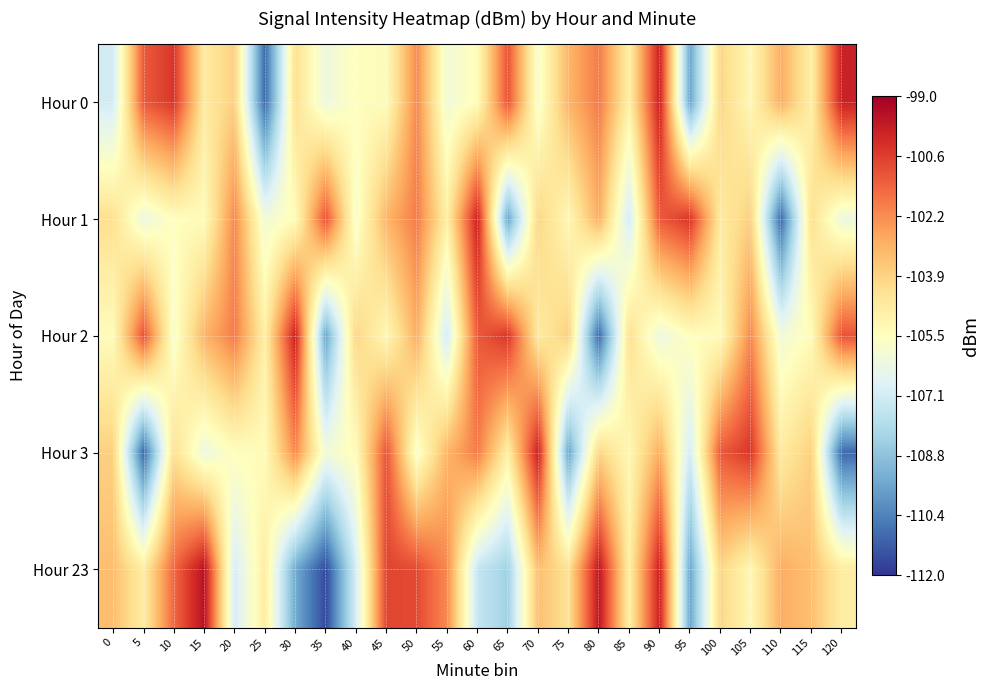

Reading left to right, what are all the values shown in this chart?

Hour 0: 0=-107.1	5=-101.2	10=-100.4	15=-104.7	20=-103.8	25=-110.9	30=-104.3	35=-106.2	40=-105.5	45=-105.4	50=-102.2	55=-106.1	60=-105.4	65=-101.1	70=-105.8	75=-103.1	80=-101.9	85=-104.9	90=-99.9	95=-109.5	100=-104.0	105=-105.2	110=-103.0	115=-104.9	120=-99.9
Hour 1: 0=-104.3	5=-106.2	10=-105.5	15=-105.4	20=-102.2	25=-106.1	30=-105.4	35=-101.1	40=-105.8	45=-103.1	50=-101.9	55=-104.9	60=-99.9	65=-109.5	70=-104.0	75=-105.2	80=-103.0	85=-107.1	90=-101.2	95=-100.4	100=-104.7	105=-103.8	110=-110.9	115=-104.3	120=-106.2
Hour 2: 0=-105.4	5=-101.1	10=-105.8	15=-103.1	20=-101.9	25=-104.9	30=-99.9	35=-109.5	40=-104.0	45=-105.2	50=-103.0	55=-107.1	60=-101.2	65=-100.4	70=-104.7	75=-103.8	80=-110.9	85=-104.3	90=-106.2	95=-105.5	100=-105.4	105=-102.2	110=-106.1	115=-105.4	120=-101.1
Hour 3: 0=-103.8	5=-110.9	10=-104.3	15=-106.2	20=-105.5	25=-105.4	30=-102.2	35=-106.1	40=-105.4	45=-101.1	50=-105.8	55=-103.1	60=-101.9	65=-104.9	70=-99.9	75=-109.5	80=-104.0	85=-105.2	90=-103.0	95=-107.1	100=-101.2	105=-100.4	110=-104.7	115=-103.8	120=-110.9
Hour 23: 0=-103.4	5=-104.7	10=-101.5	15=-99.5	20=-107.0	25=-104.7	30=-109.4	35=-111.6	40=-107.0	45=-100.8	50=-100.9	55=-102.2	60=-107.4	65=-108.3	70=-103.4	75=-104.3	80=-99.6	85=-104.9	90=-99.9	95=-109.5	100=-104.0	105=-105.2	110=-103.0	115=-103.4	120=-104.7